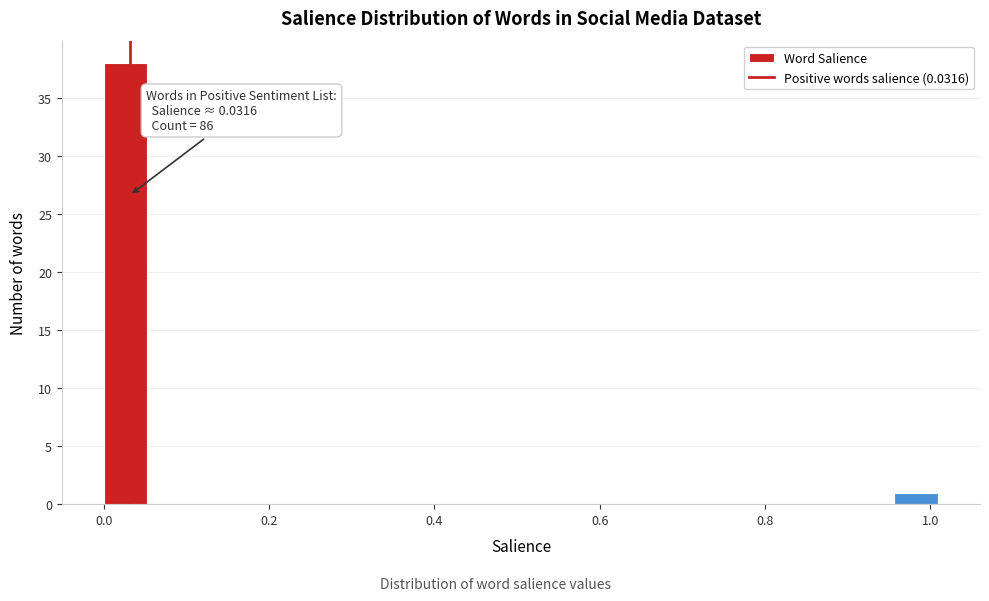

Around what value on the x-axis is the tallest bar? Give the approximate position of its centre, as read against the axis.

0.02